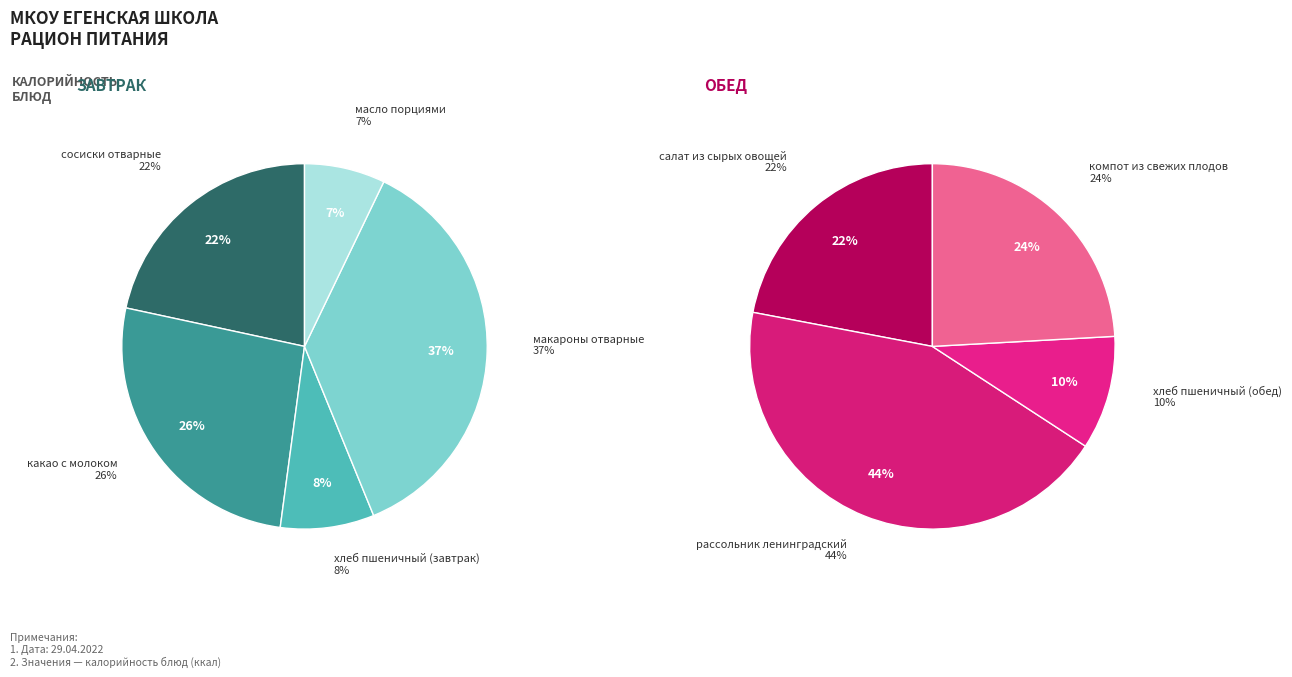

Does any single category account for the majority?

No